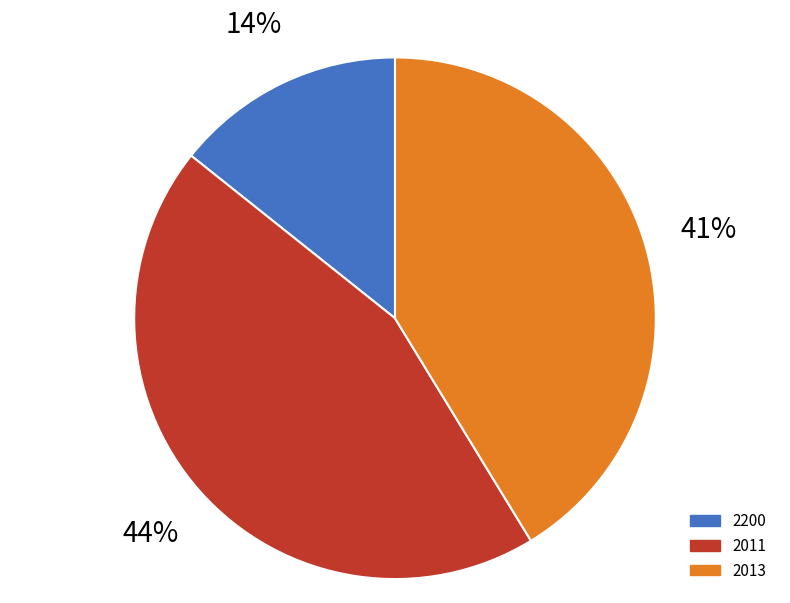

How many slices are in this pie chart?

3